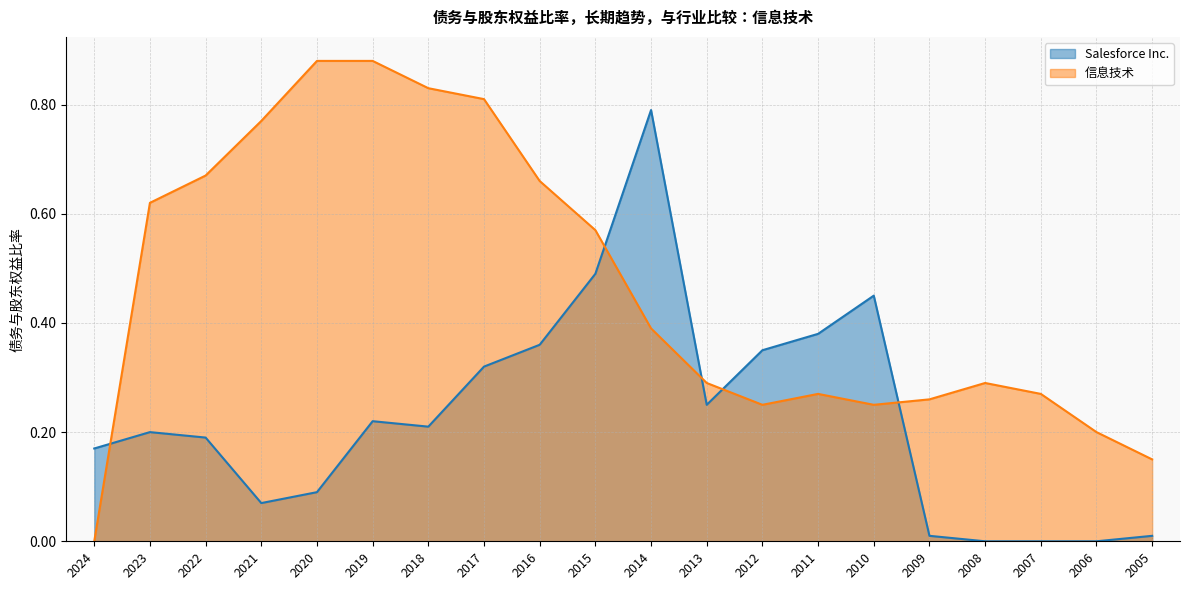

What is the sum of the 信息技术 values at 2014 and 2015?

1.0